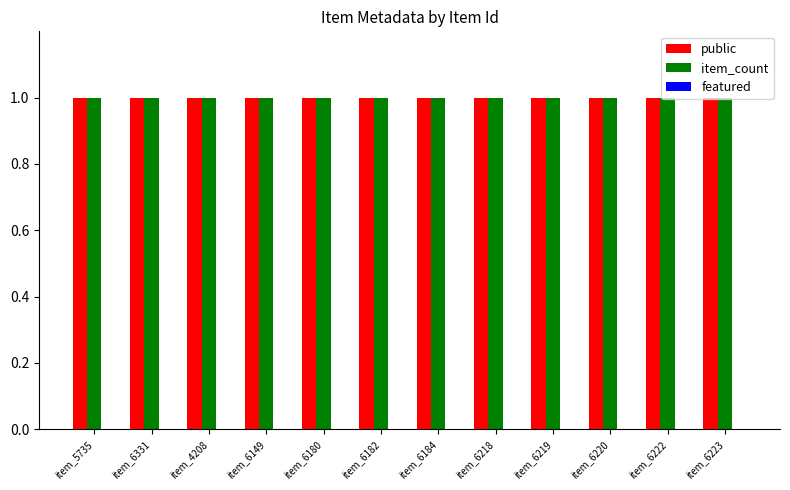

The item_count series shows 0 at item_6218. True or false?

False